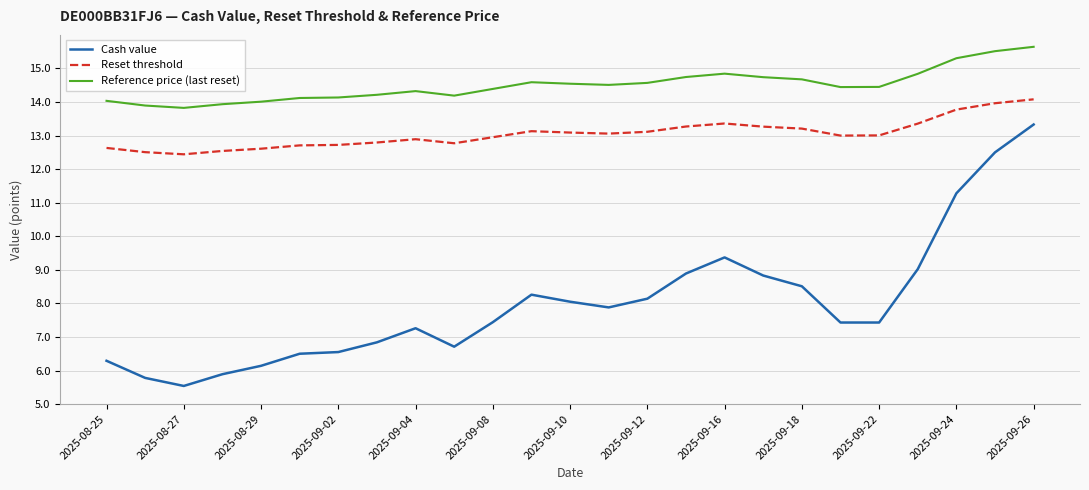

Rank the series by their maximum value, from highest to lowest.

Reference price (last reset), Reset threshold, Cash value